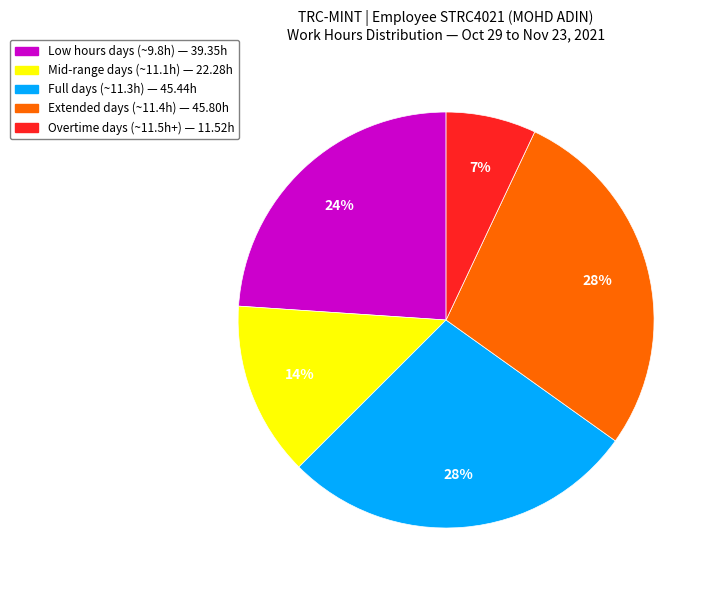

Is there a majority slice in this chart?

No